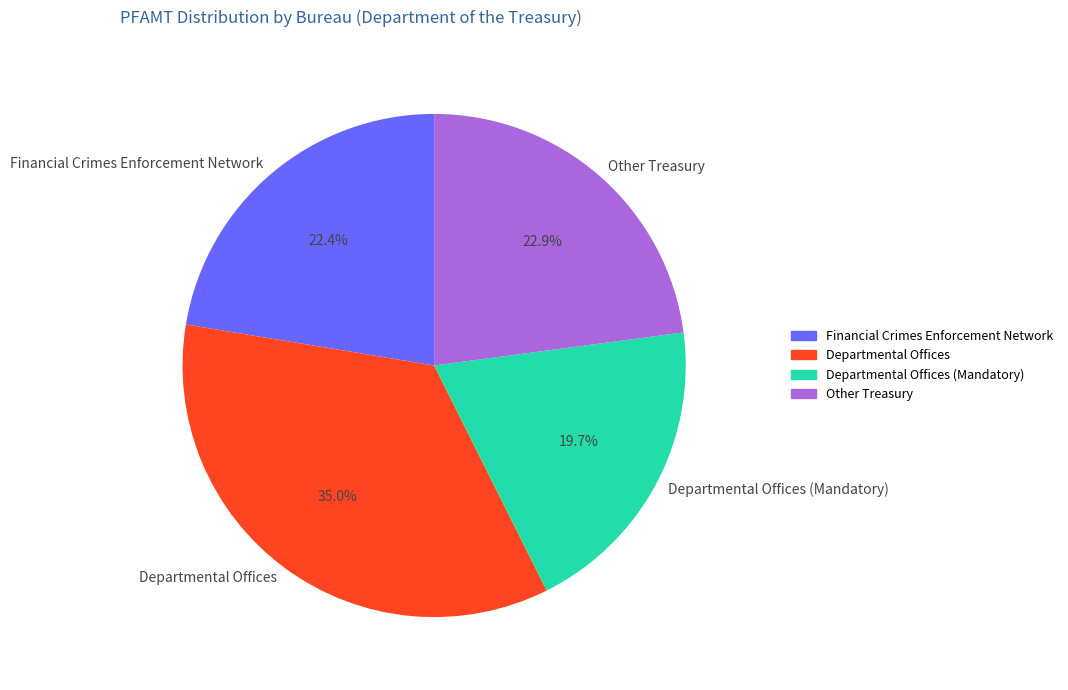

Which has a higher value, Departmental Offices or Departmental Offices (Mandatory)?

Departmental Offices